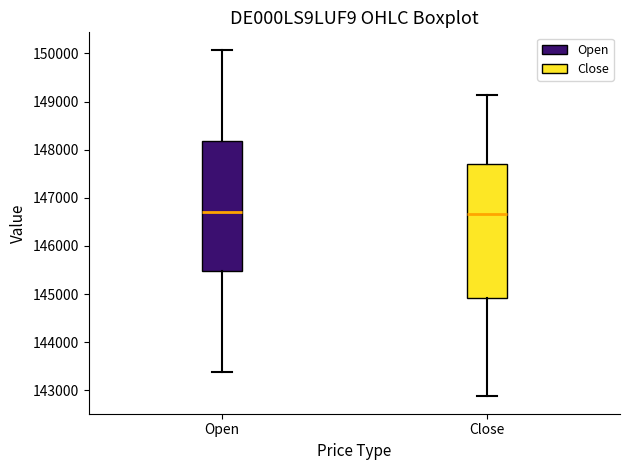

Where is the lower edge of the box for Open on the y-axis? The values are not printed on the chart, so give them approximately, as read against the axis.

145500